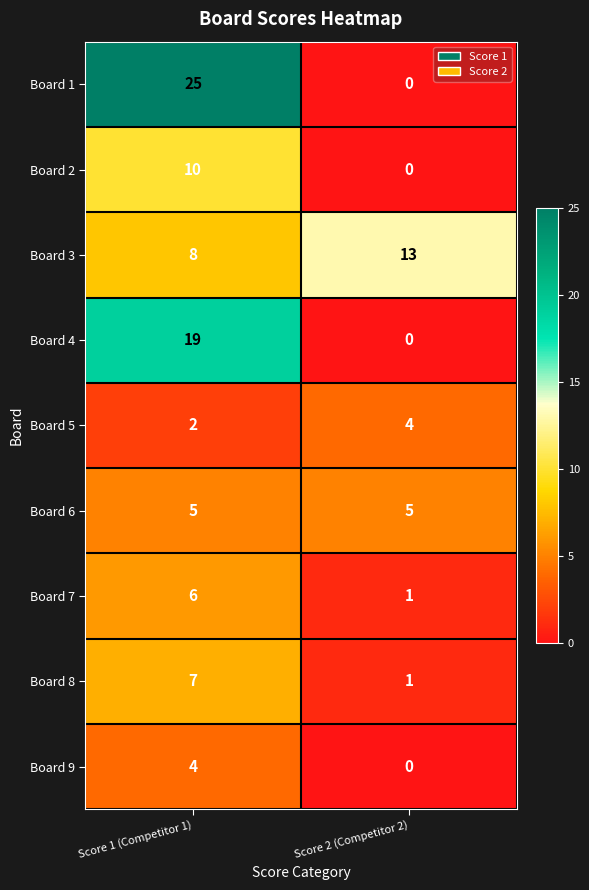

What is the spread (max minus min) of values at Score 2 (Competitor 2)?

13